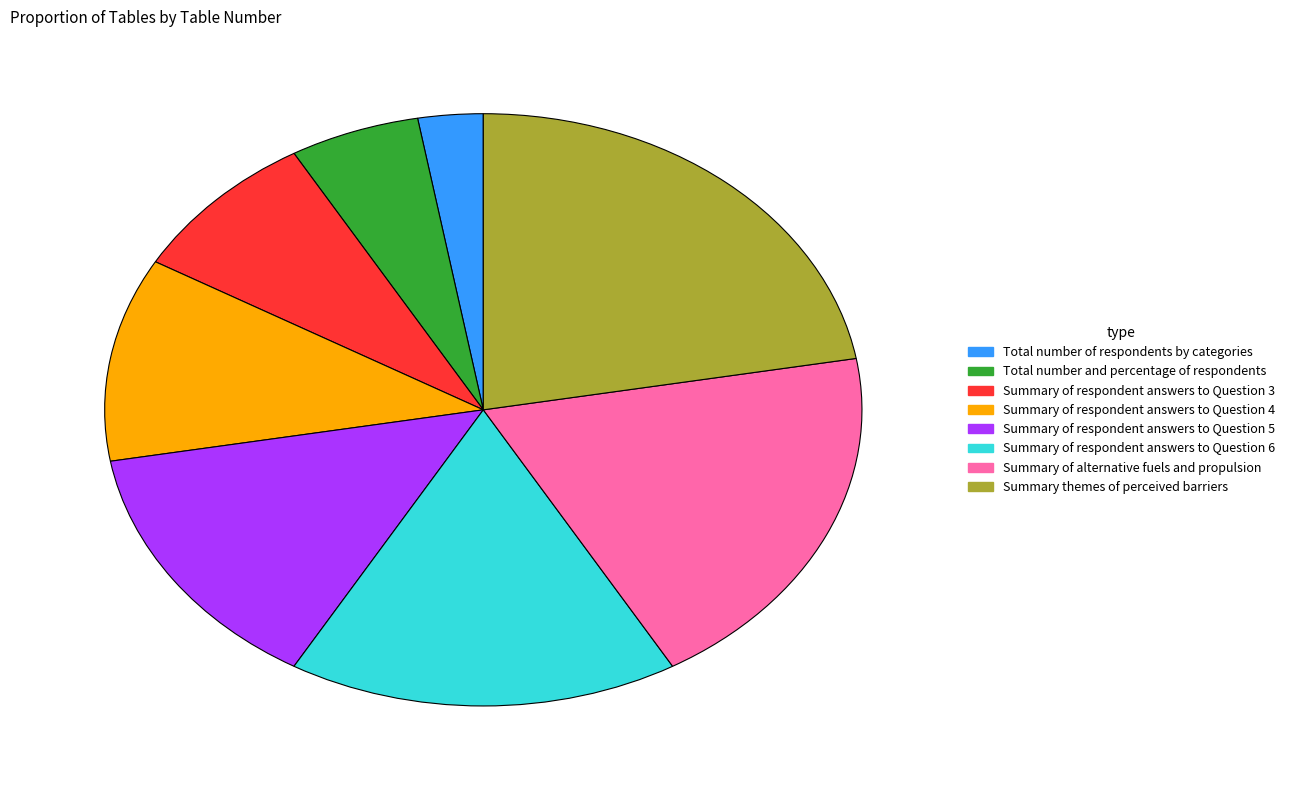

How many segments does this pie chart have?

8